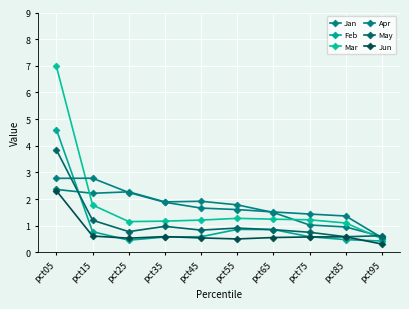

Between pct75 and pct55, which is larger?

pct55